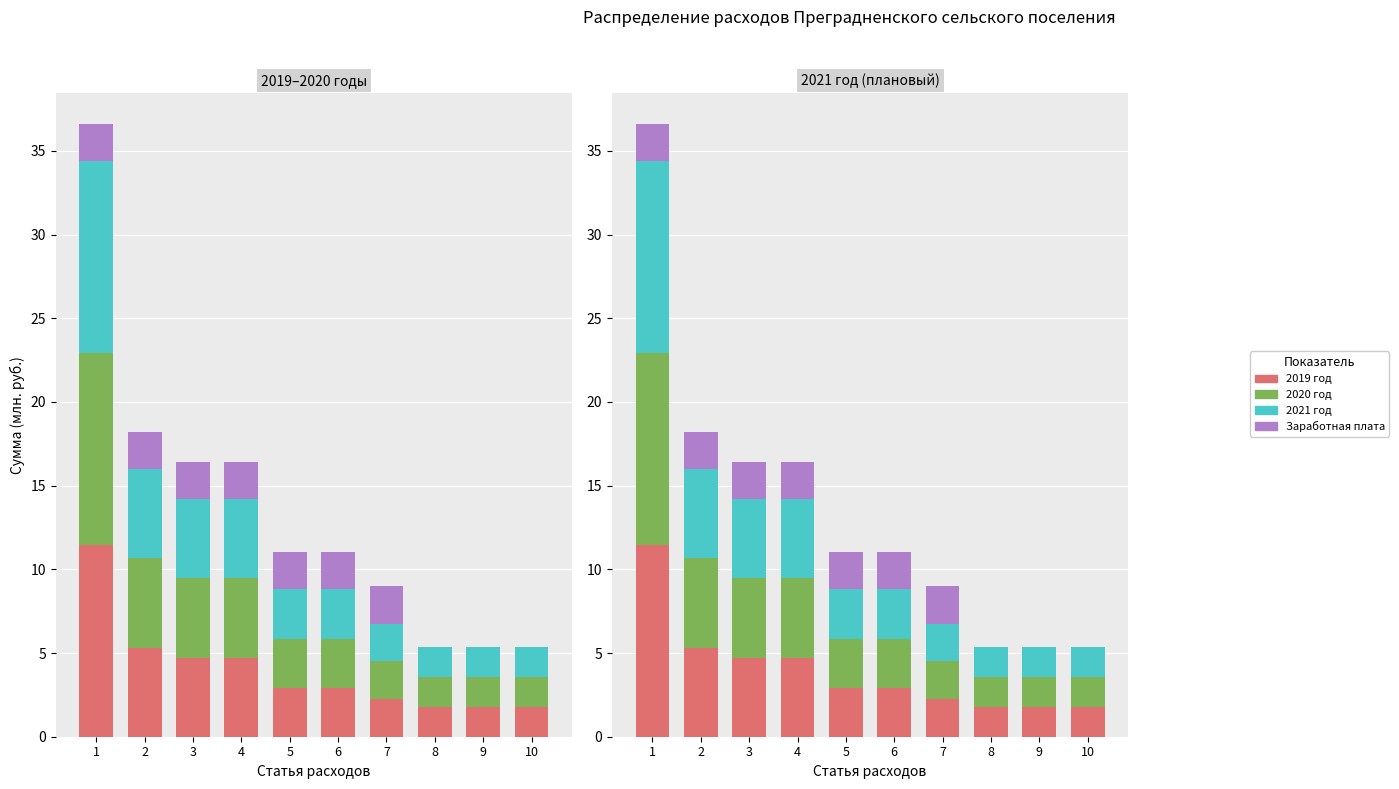

What is the sum of the 2021 год values at 6 and 5?

5.9